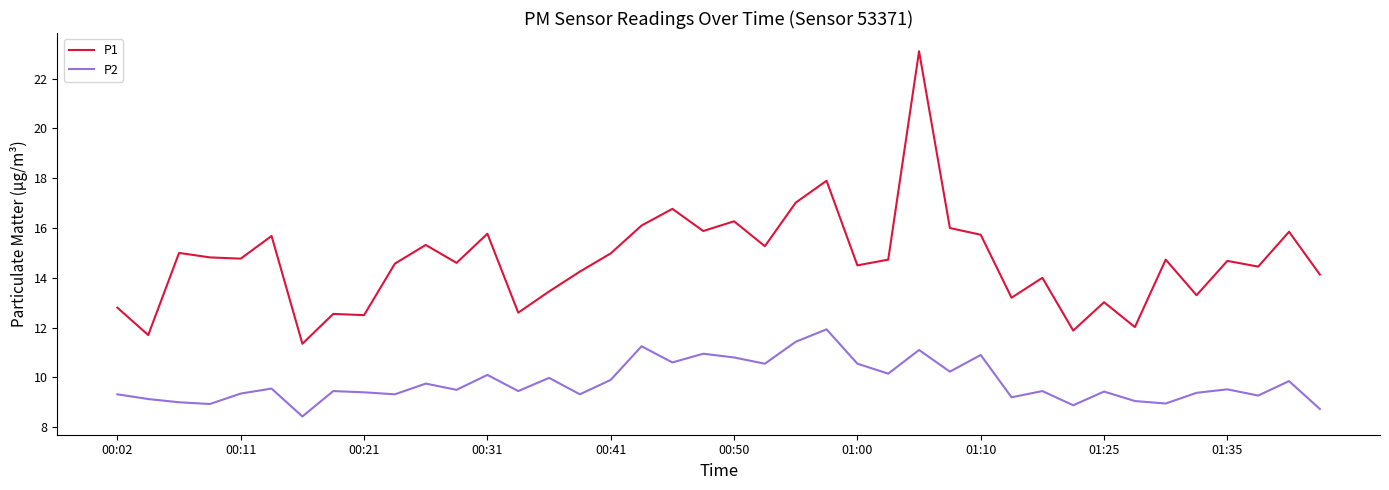

What are all the series names shown in the legend?

P1, P2